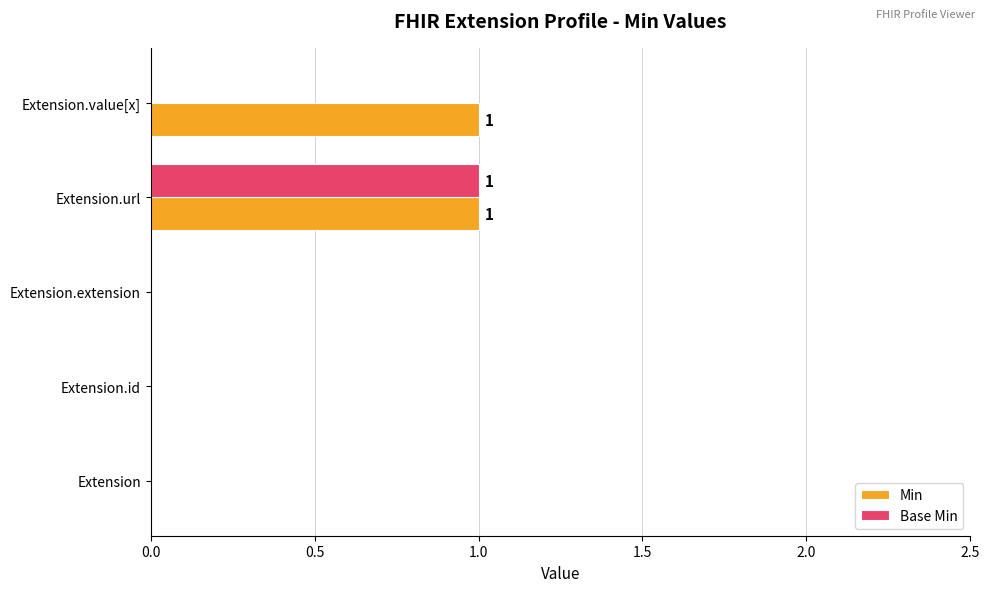

How many categories are shown in the chart?

5